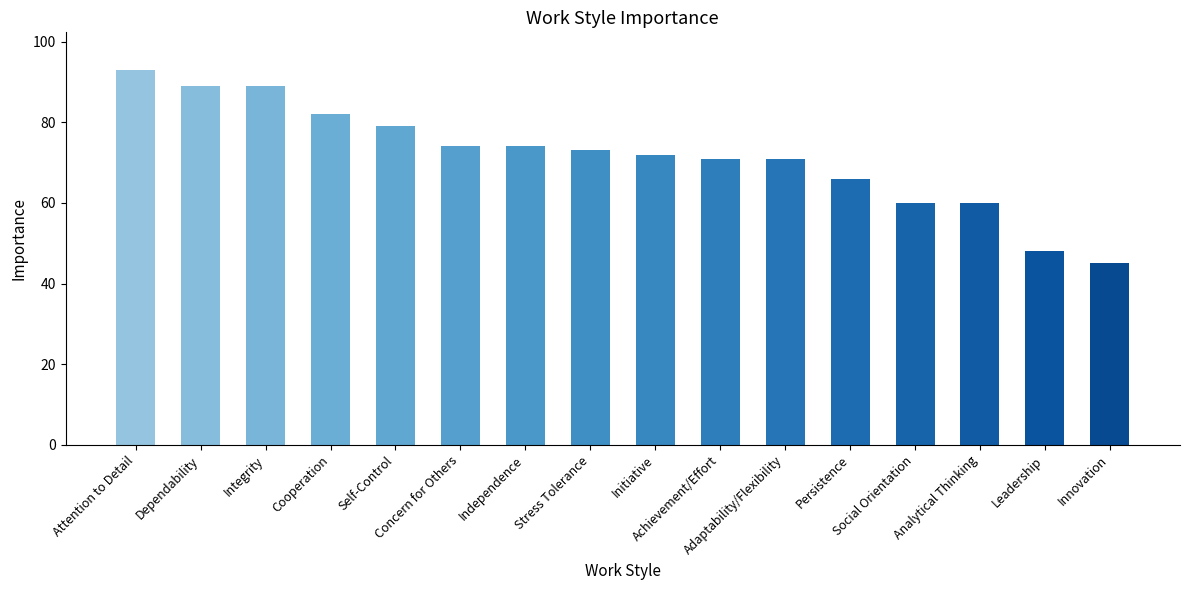

What is the greatest value displayed?

93